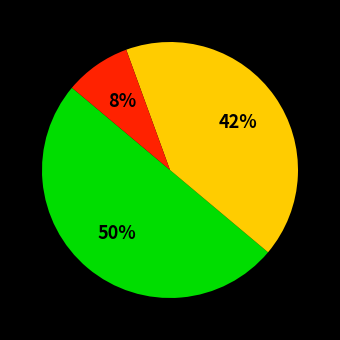

To the nearest percent, what is the difference between the largest and smallest slice percentages?

42%